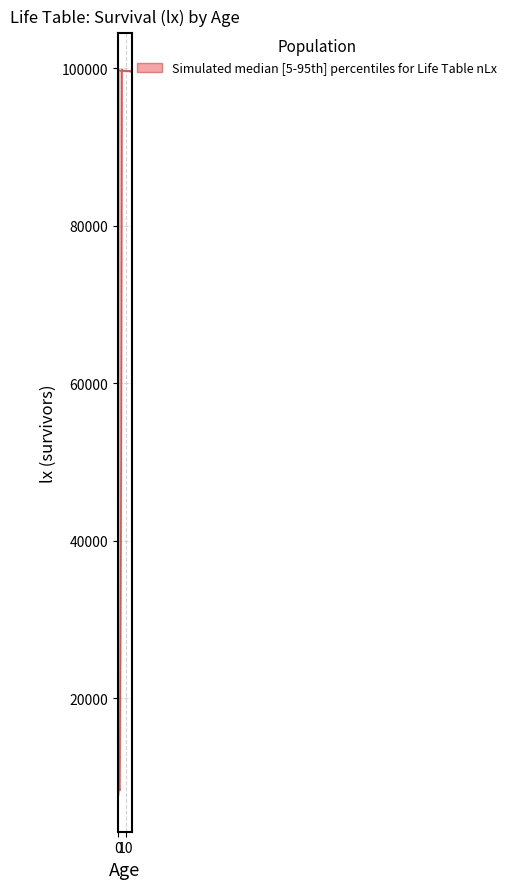

Reading left to right, transcribe all the data shown in this chart.

upper: 80.8	80.8	80.7	80.7	80.5	80.0	79.0	78.0	77.0	76.0	75.0	74.1	73.1	72.1	71.1	70.1	69.1	68.1	67.1
lower: 80.8	80.8	80.7	80.7	80.5	80.0	79.0	78.0	77.0	76.0	75.0	74.1	73.1	72.1	71.1	70.1	69.1	68.1	67.1
lx_upper: 100000.0	99905.0	99881.0	99858.0	99799.0	99740.0	99716.0	99699.0	99686.0	99676.0	99667.0	99659.0	99653.0	99649.0	99646.0	99643.0	99639.0	99634.0	99626.0
lx_lower: 99905.0	99881.0	99858.0	99799.0	99740.0	99716.0	99699.0	99686.0	99676.0	99667.0	99659.0	99653.0	99649.0	99646.0	99643.0	99639.0	99634.0	99626.0	99615.0